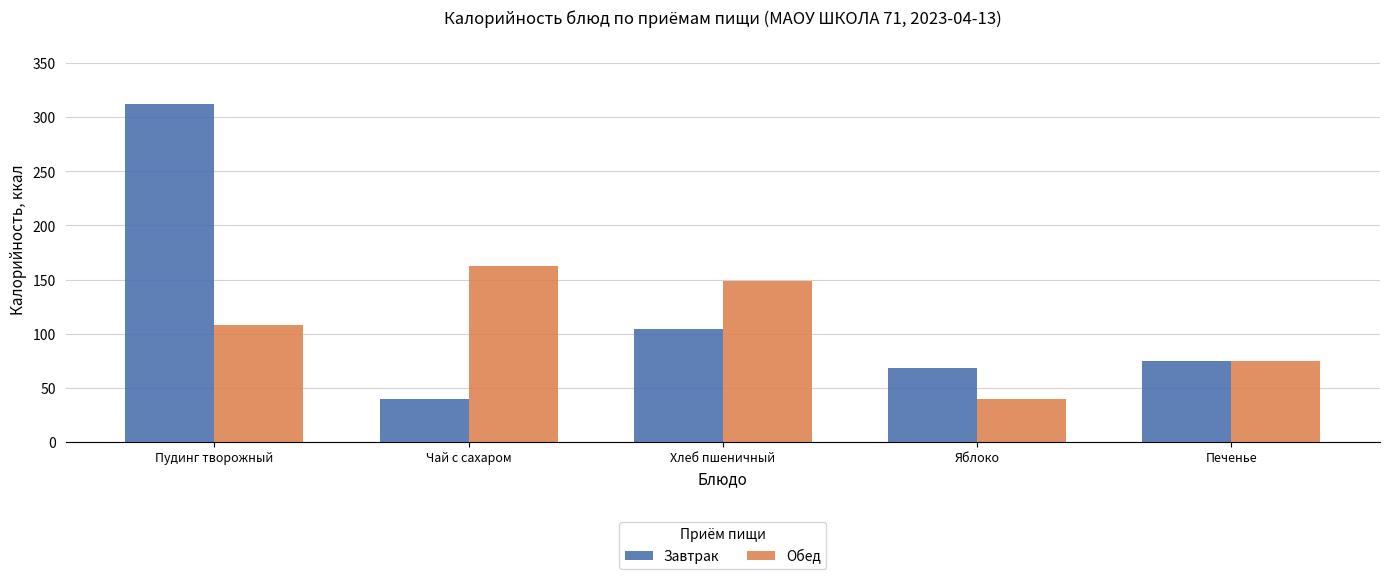

What is the greatest value displayed?

311.8